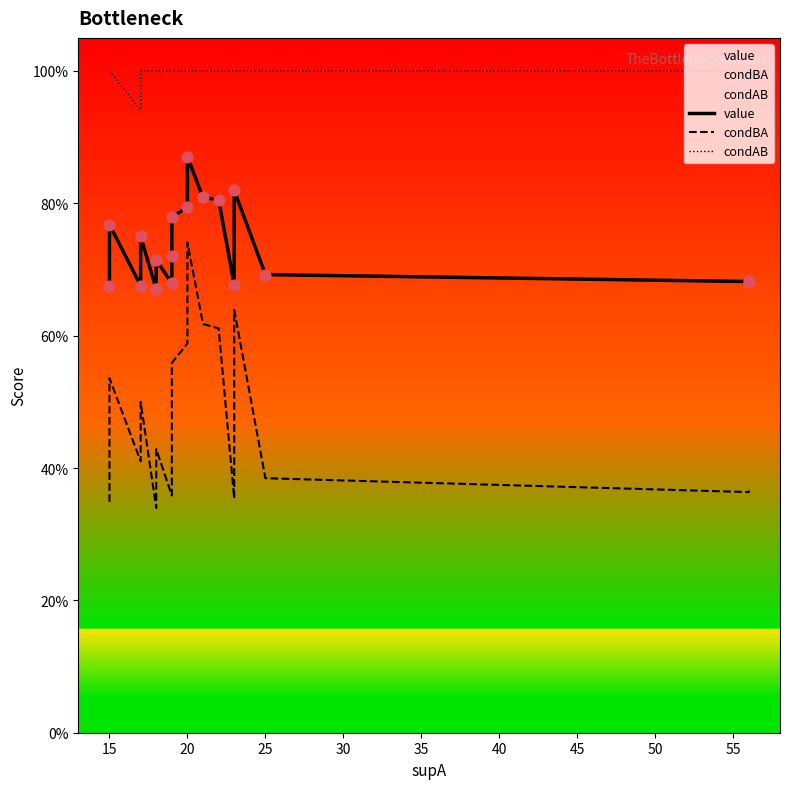

Which series reaches the minimum Y coordinate?

condBA